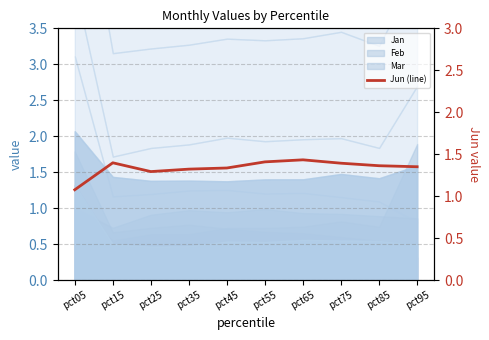

What is the change in value from pct15 to pct45?

-0.1